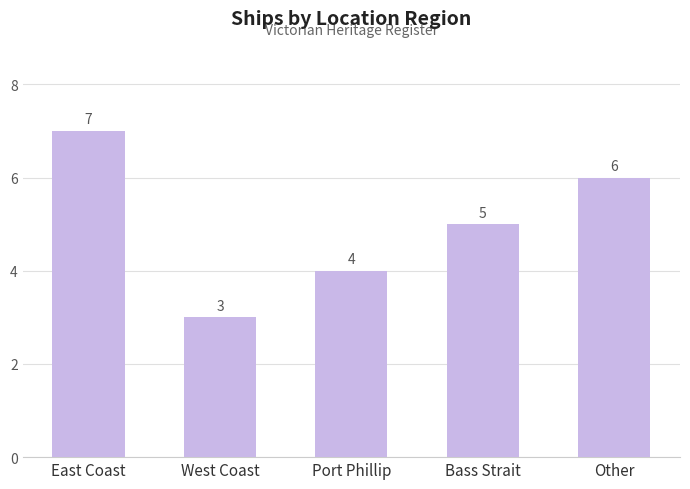

What is the maximum value shown in the chart?

7